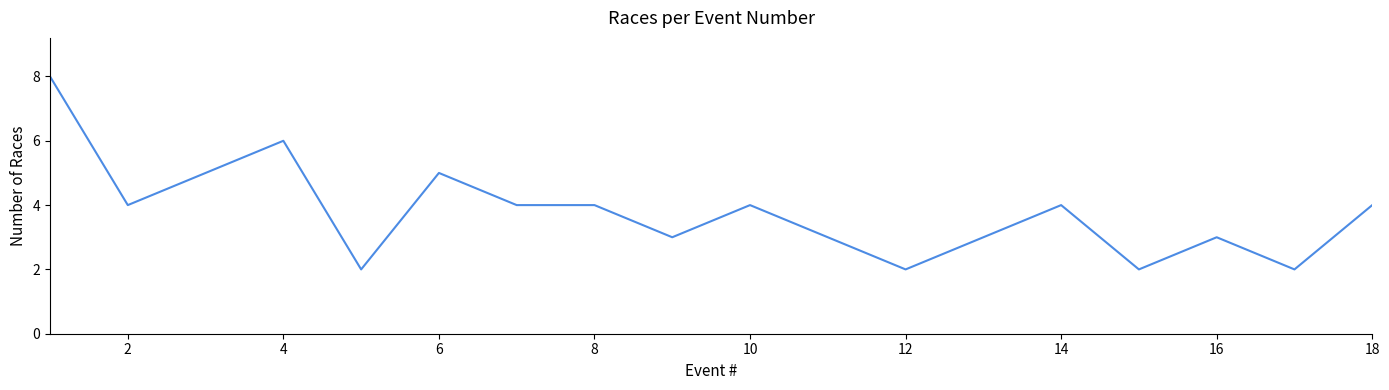

What is the greatest value displayed?

8